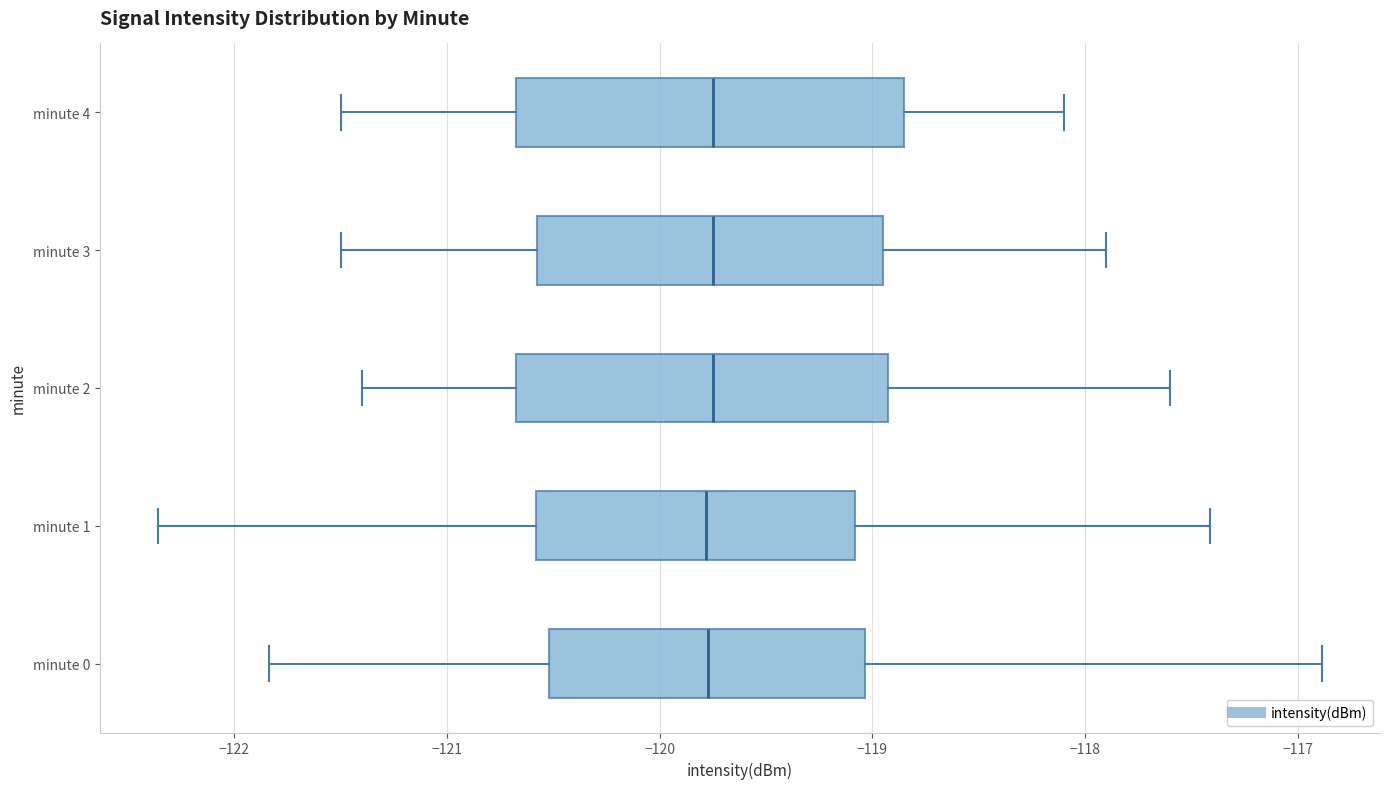

Where is the left edge of the box for minute 0 on the x-axis? The values are not printed on the chart, so give them approximately, as read against the axis.

-120.5